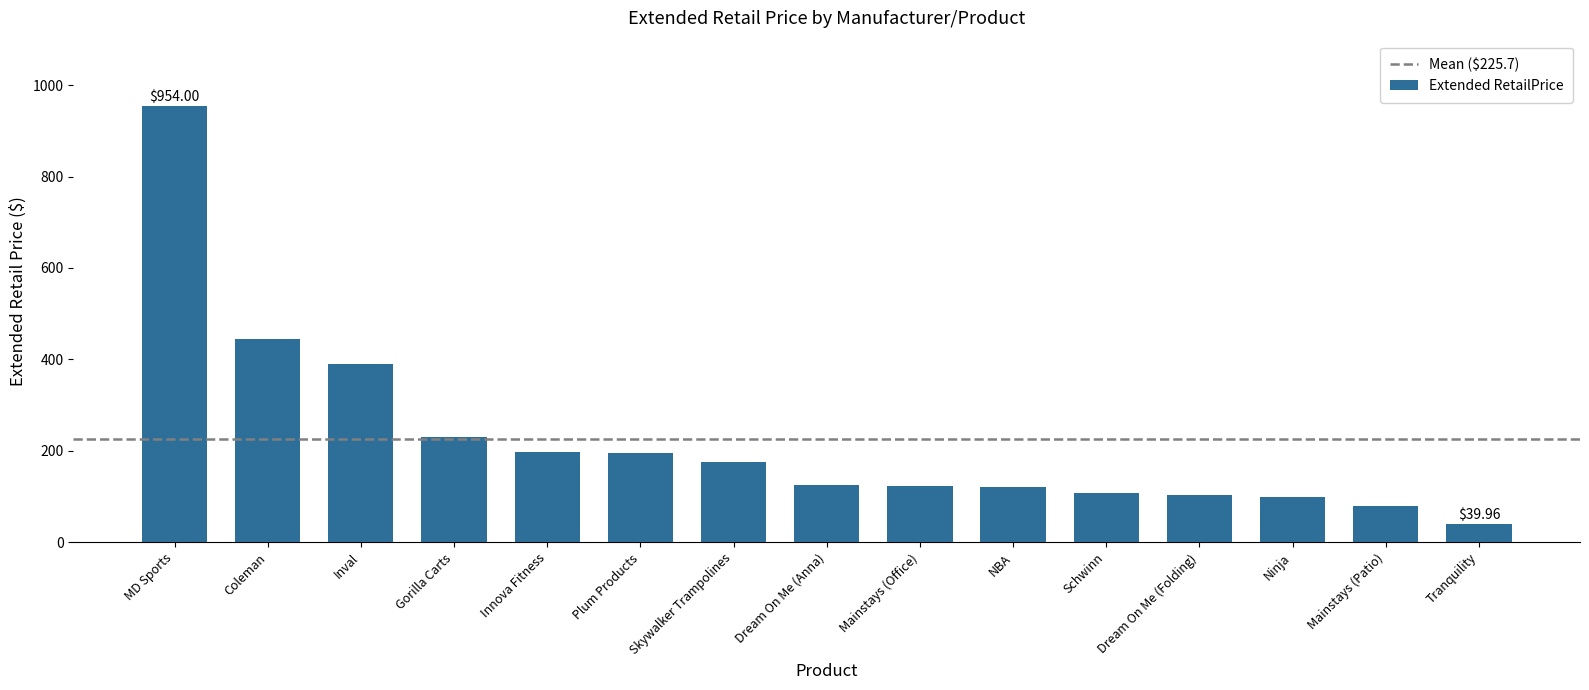

What is the approximate value at Ninja?

99.0